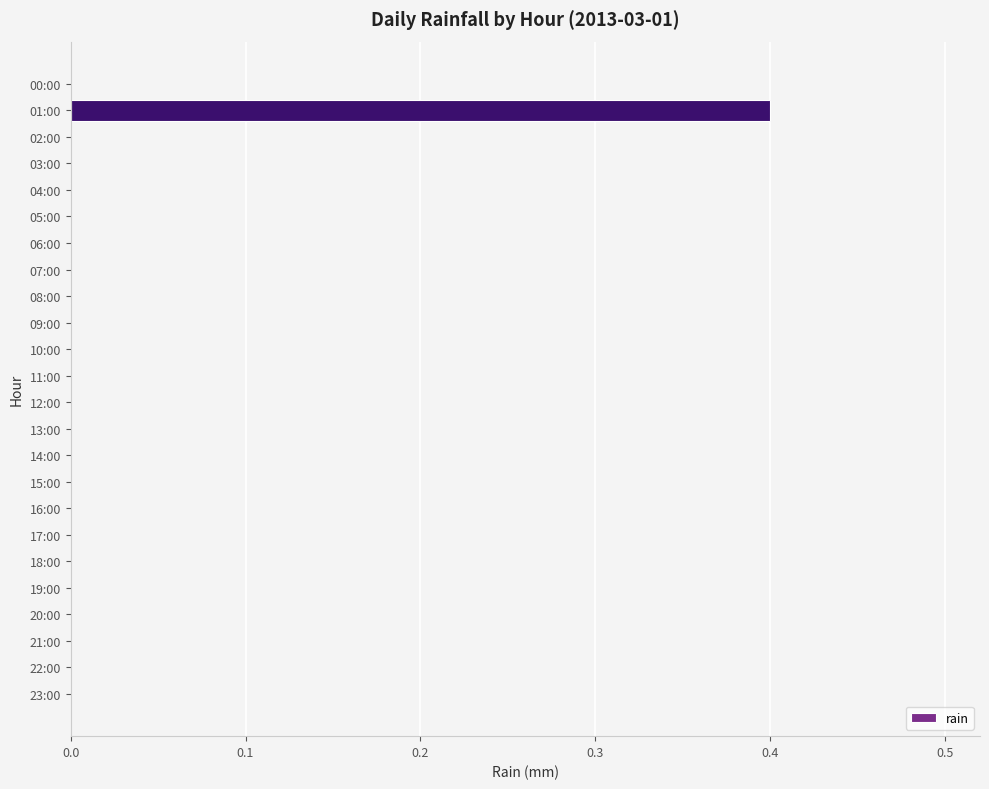

Which has a higher value, 01:00 or 20:00?

01:00